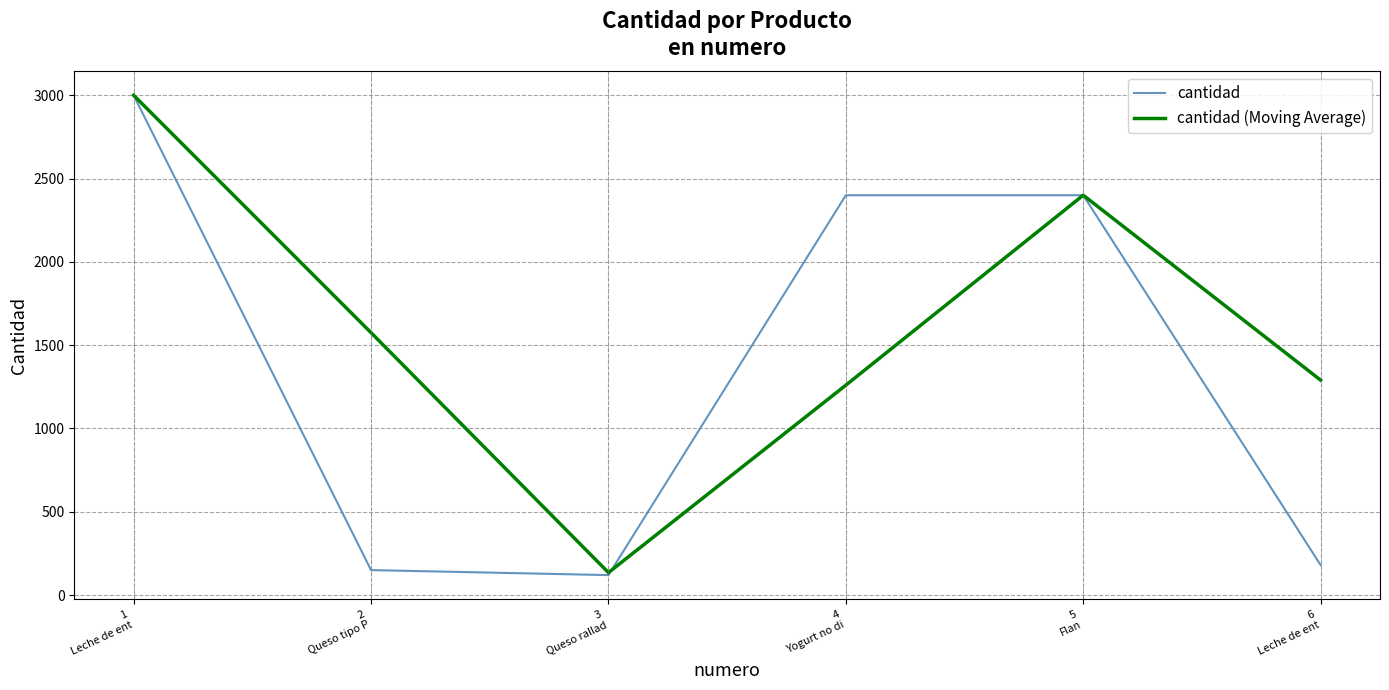

What is the sum of all cantidad values?

8250